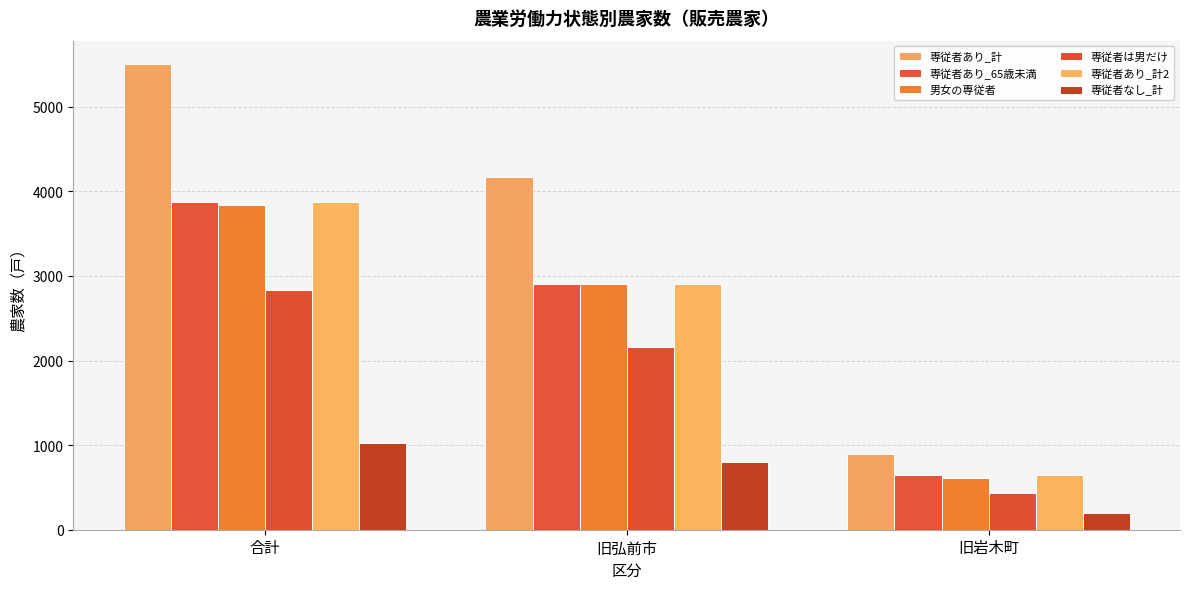

What is the label of the 1st bar from the left?

合計